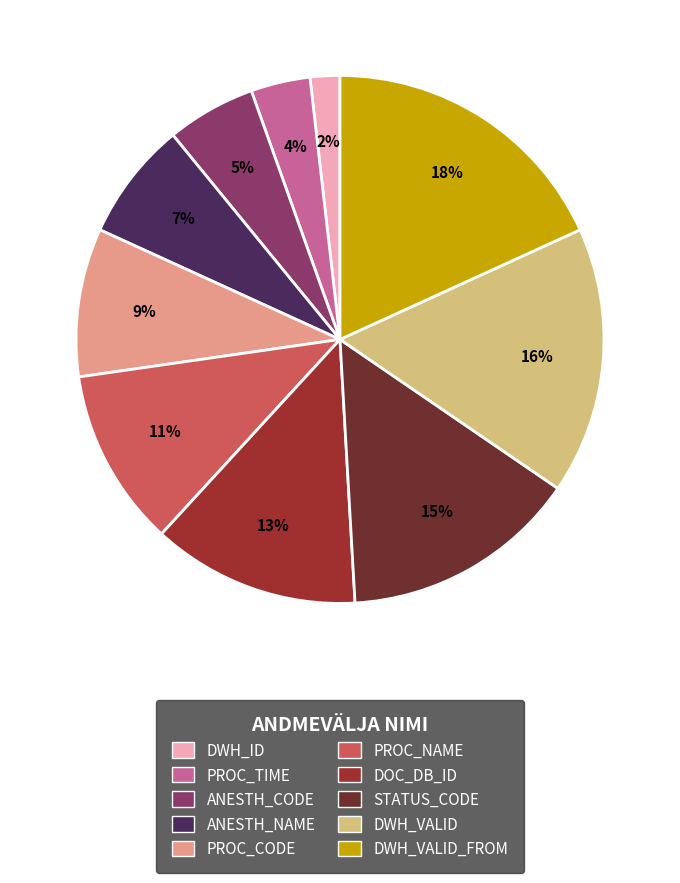

To the nearest percent, what is the difference between the DWH_ID and ANESTH_NAME slice percentages?

5%